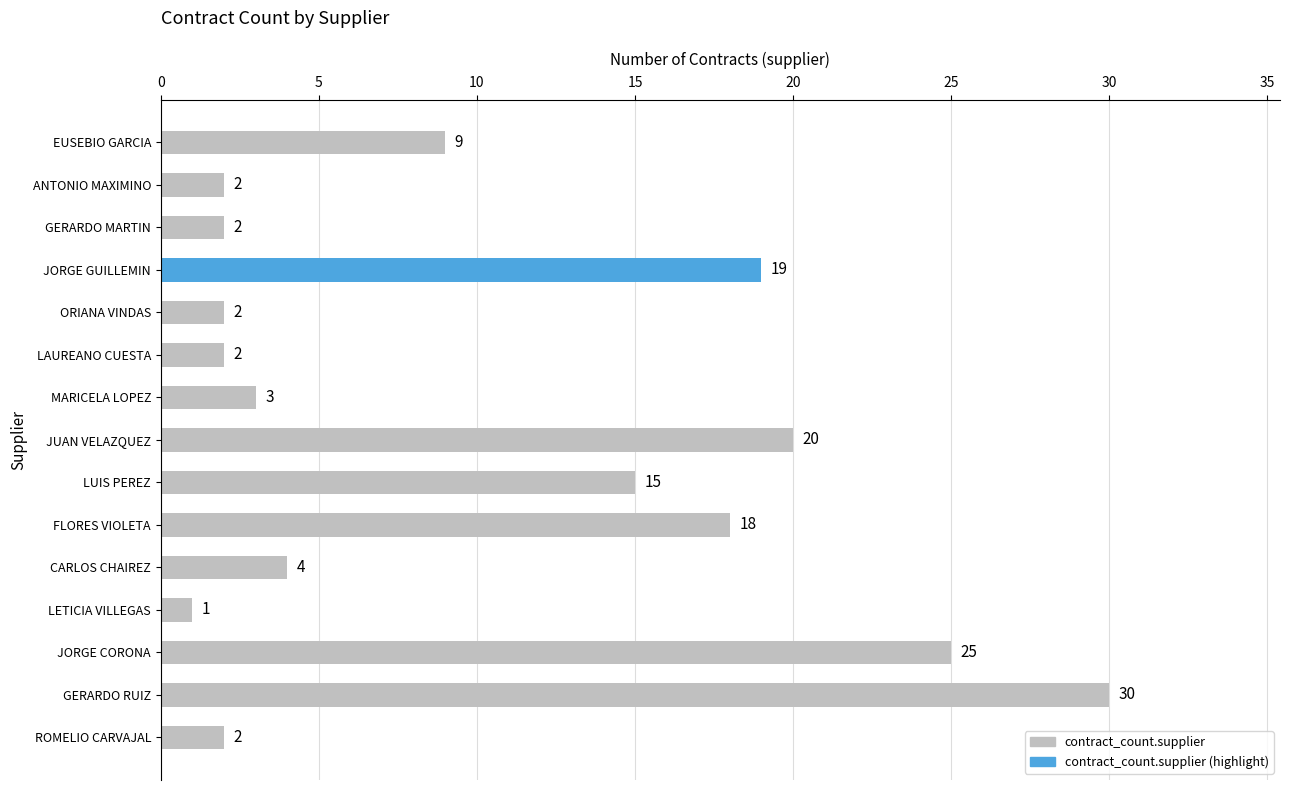

Reading bottom to top, what are all the values shown in this chart?

ROMELIO CARVAJAL=2	GERARDO RUIZ=30	JORGE CORONA=25	LETICIA VILLEGAS=1	CARLOS CHAIREZ=4	FLORES VIOLETA=18	LUIS PEREZ=15	JUAN VELAZQUEZ=20	MARICELA LOPEZ=3	LAUREANO CUESTA=2	ORIANA VINDAS=2	JORGE GUILLEMIN=19	GERARDO MARTIN=2	ANTONIO MAXIMINO=2	EUSEBIO GARCIA=9